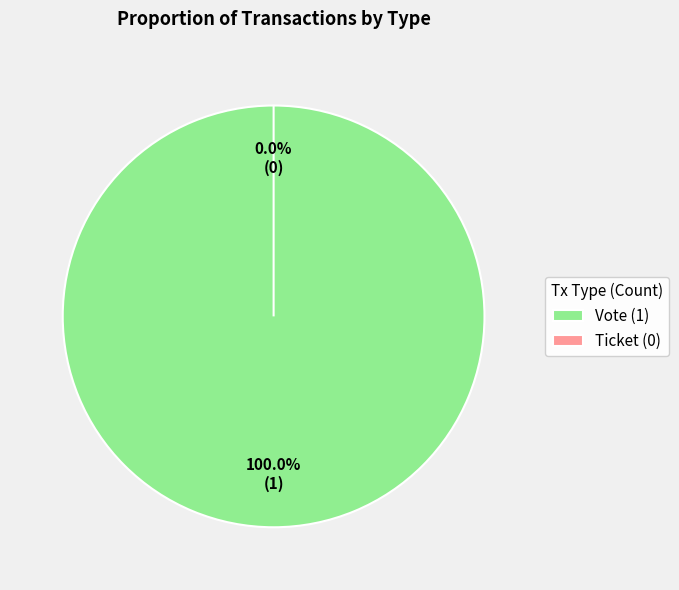

How many segments does this pie chart have?

2